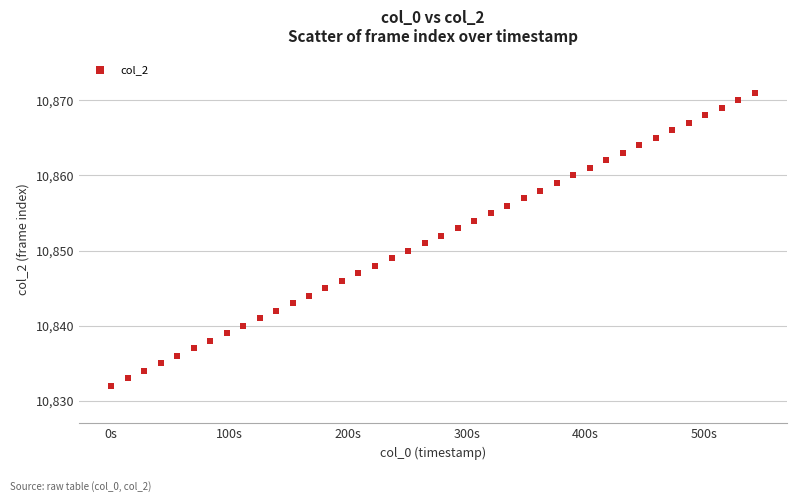

What is the range of Y values (max minus min)?

39